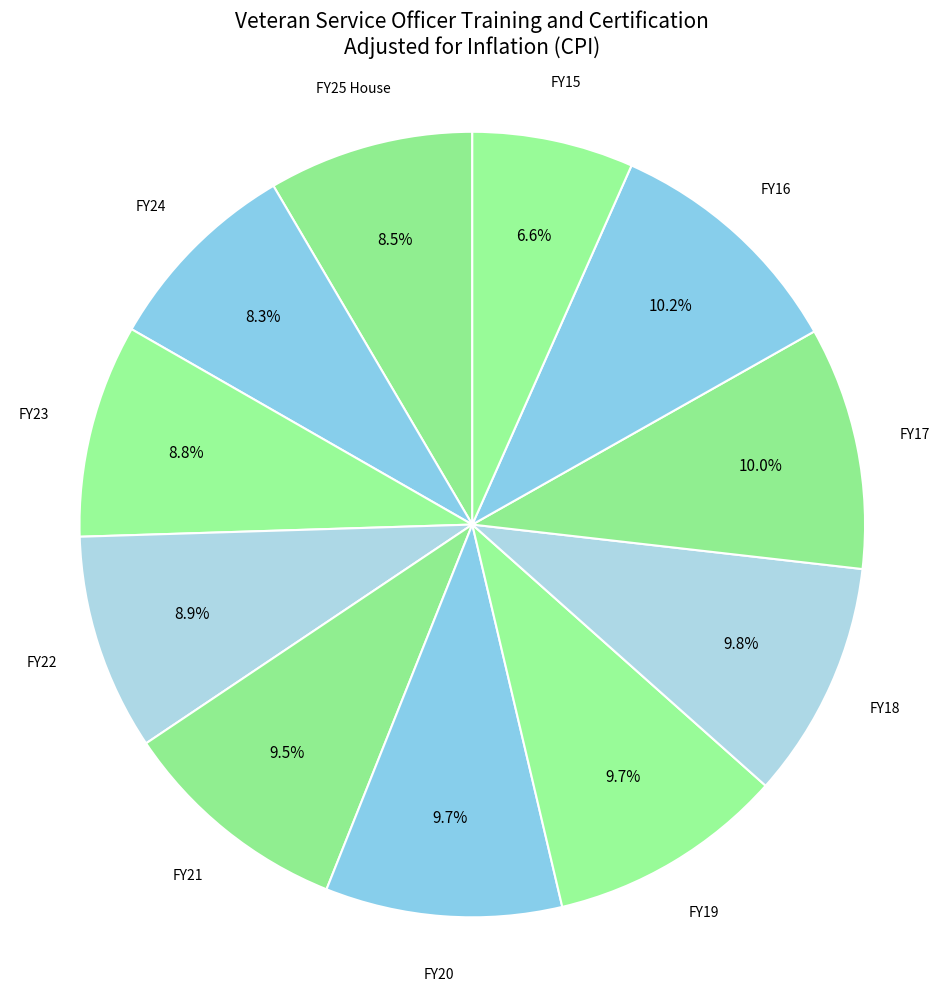

How much of the chart is everything except FY20?

90.3%